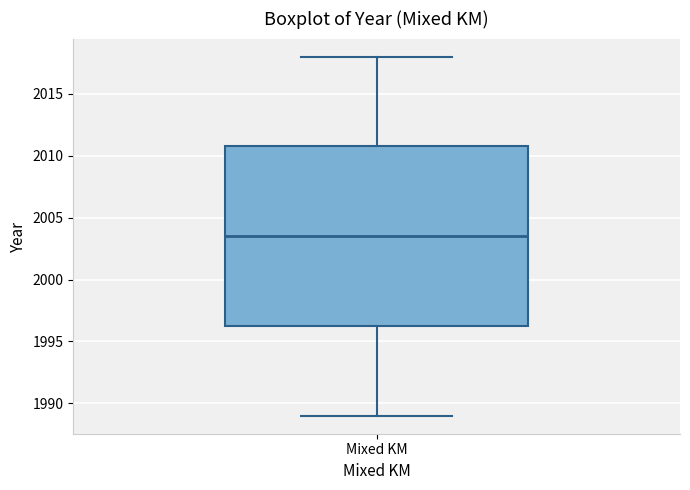

Where is the lower edge of the box for Mixed KM on the y-axis? The values are not printed on the chart, so give them approximately, as read against the axis.

1996.5